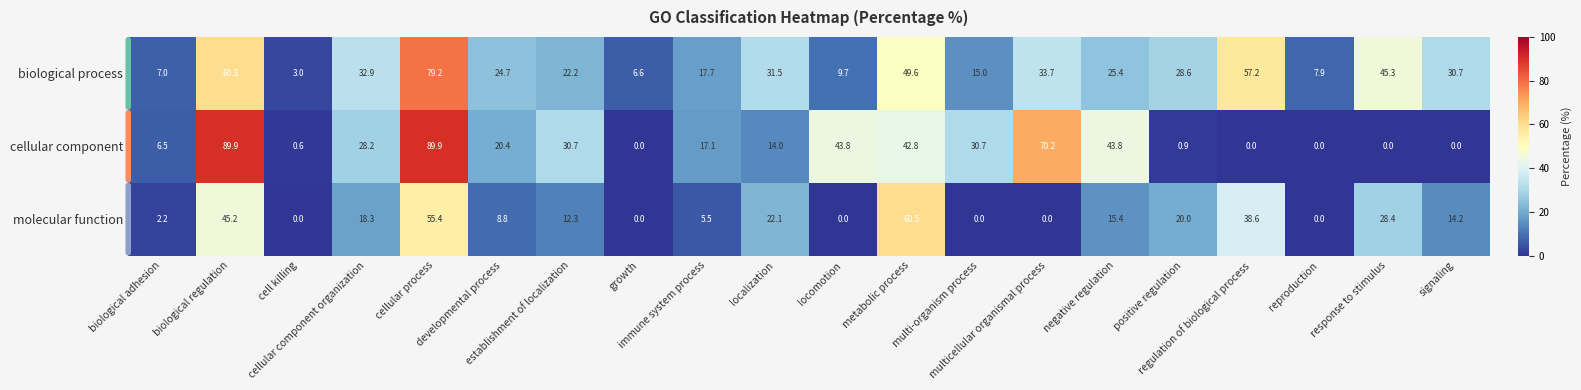

List the series in order of their overall mean, highest first.

biological process, cellular component, molecular function